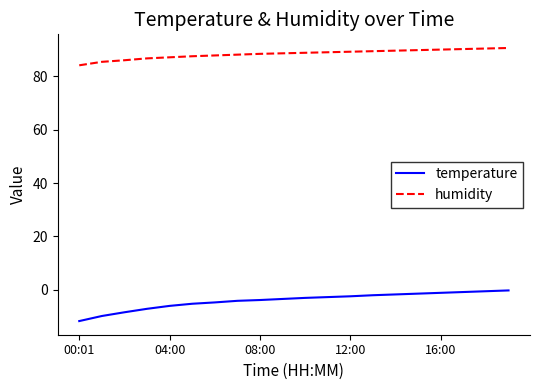

What is the greatest value displayed?

90.7